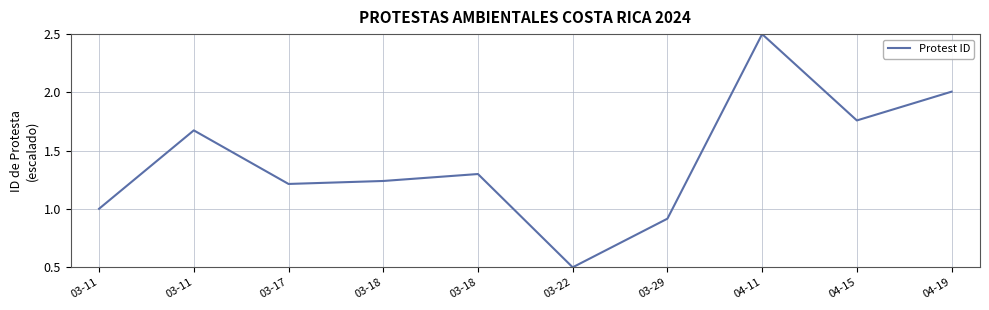

What is the change in value from 03-11 to 03-29?

-0.8